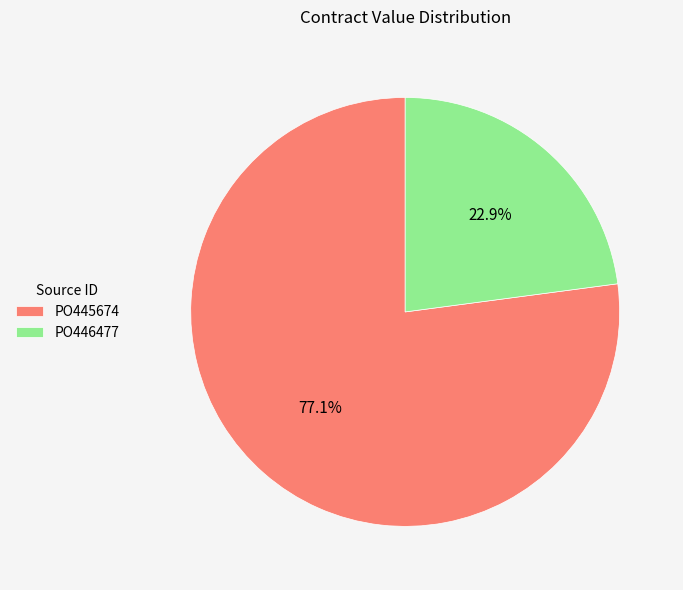

Which slice is the smallest?

PO446477